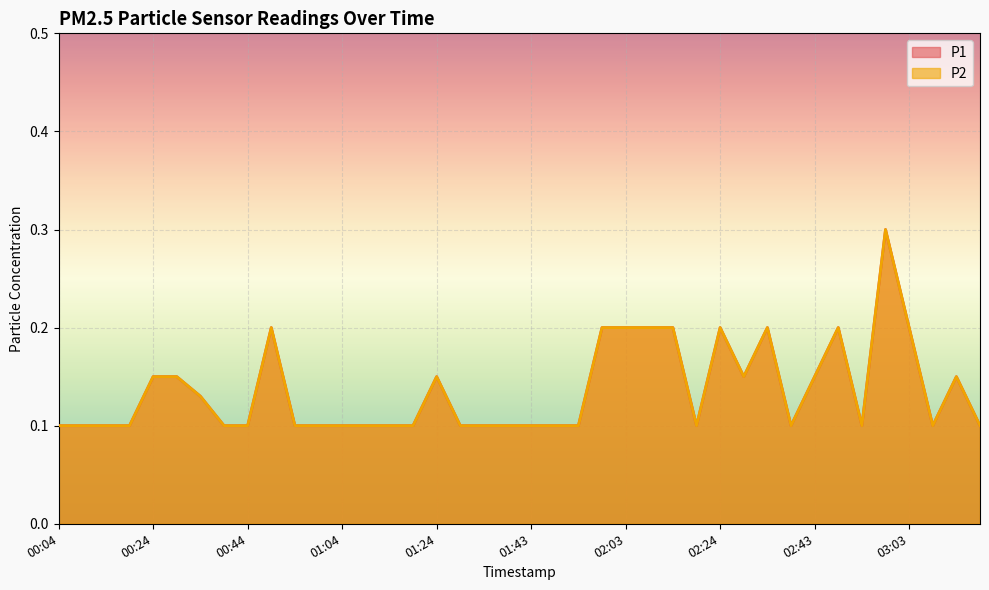

True or false: P2 and P1 cross at least once.

False